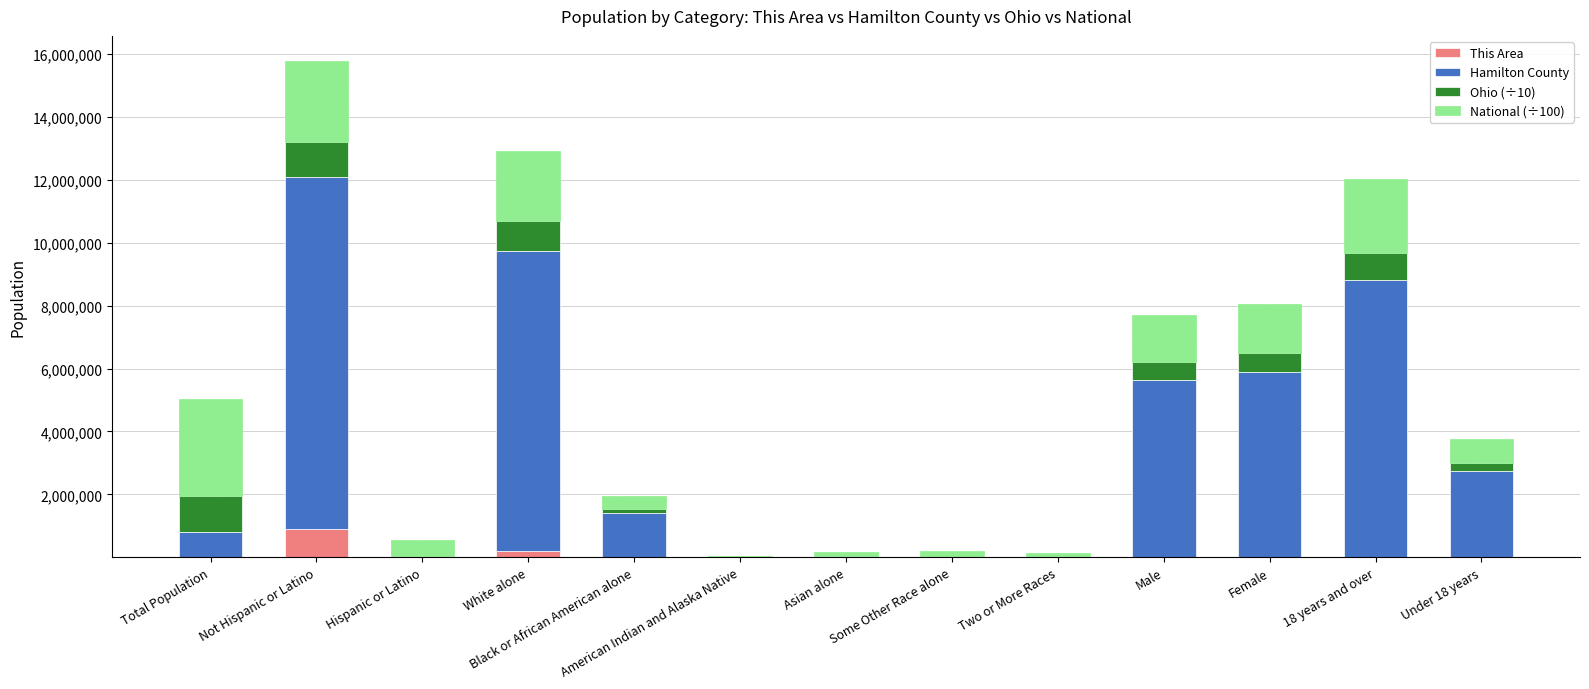

At which category is the sum across all series the highest?

Not Hispanic or Latino